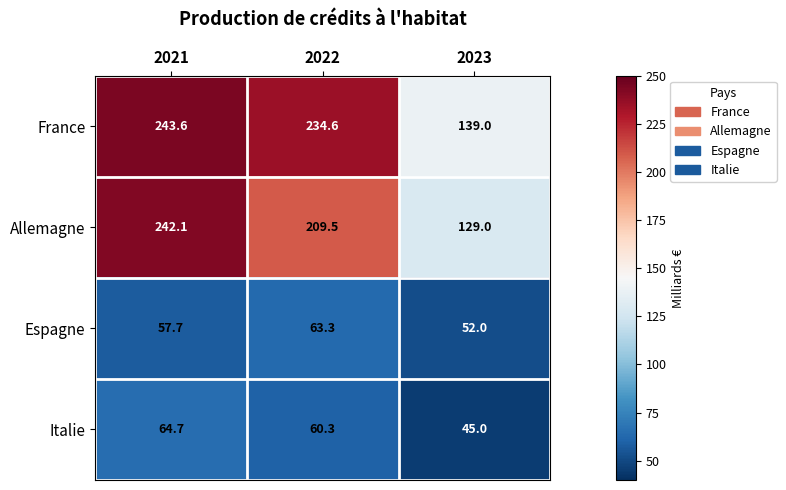

The France series shows 139.0 at 2023. True or false?

True